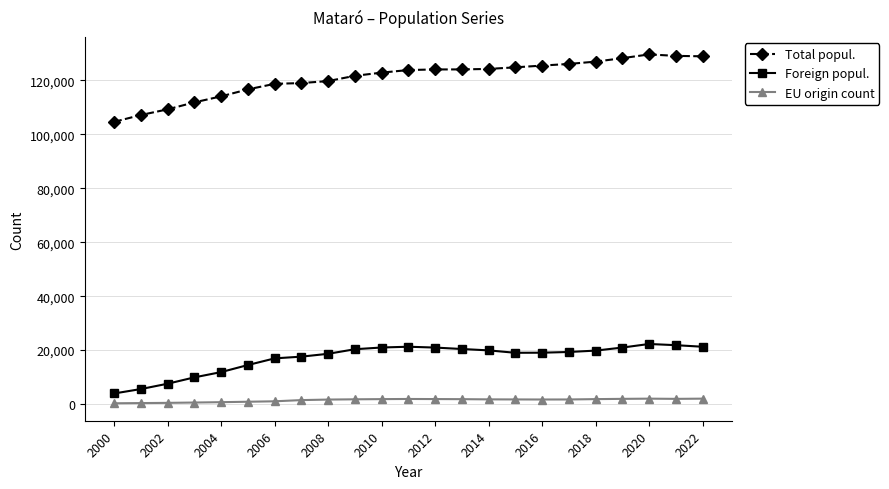

True or false: Total popul. and Foreign popul. cross at least once.

False